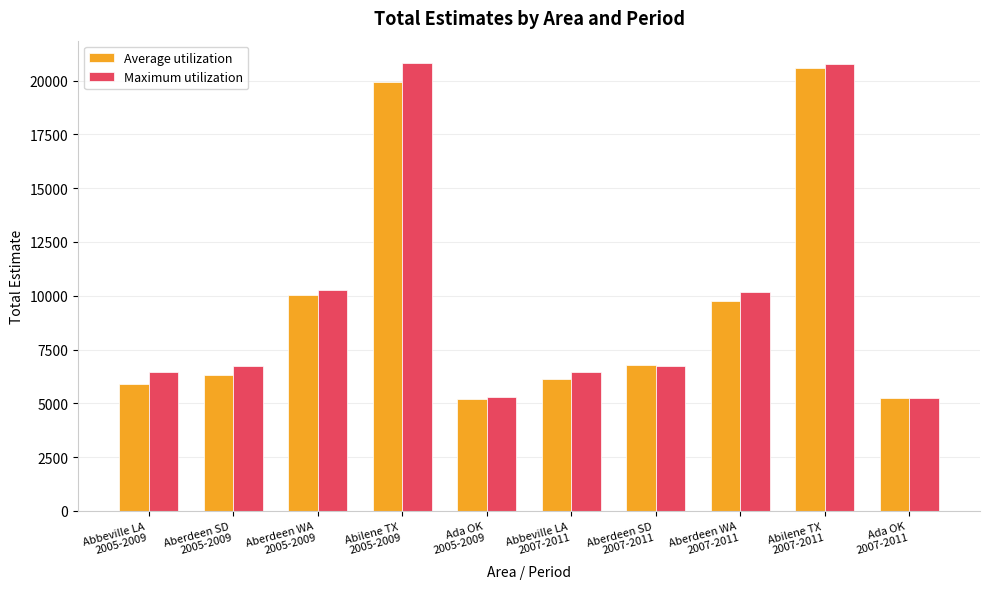

What is the greatest value displayed?

20814